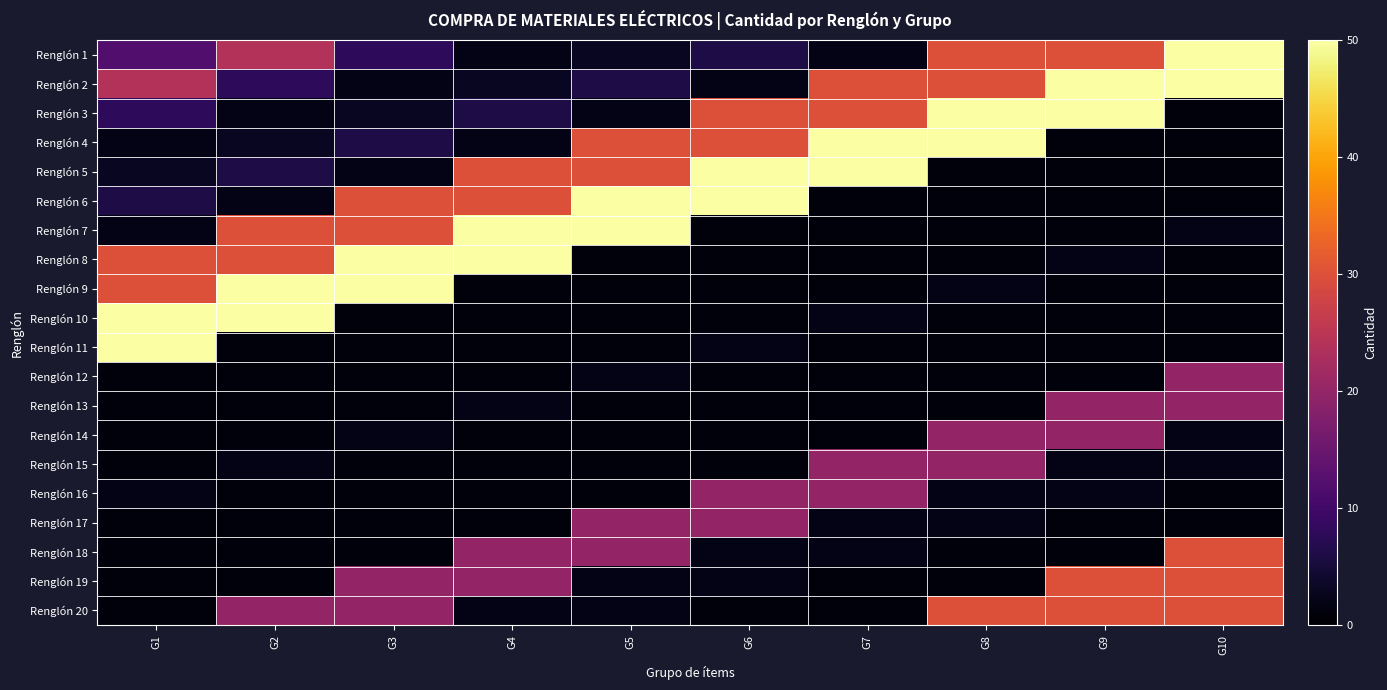

How many series are shown in this chart?

20